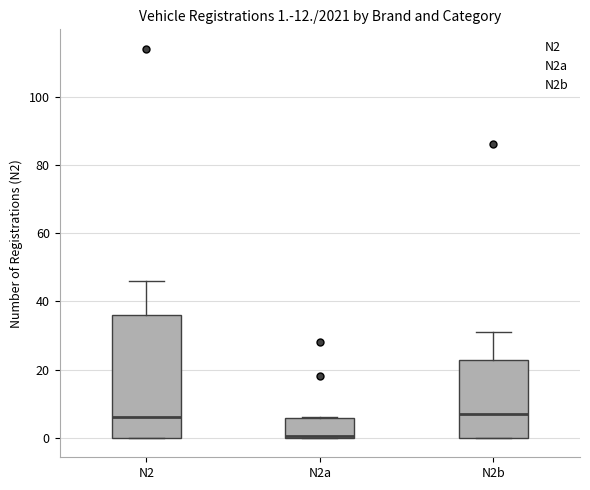

Comparing the boxes themselves (not the whiskers), which one is the tallest?

N2